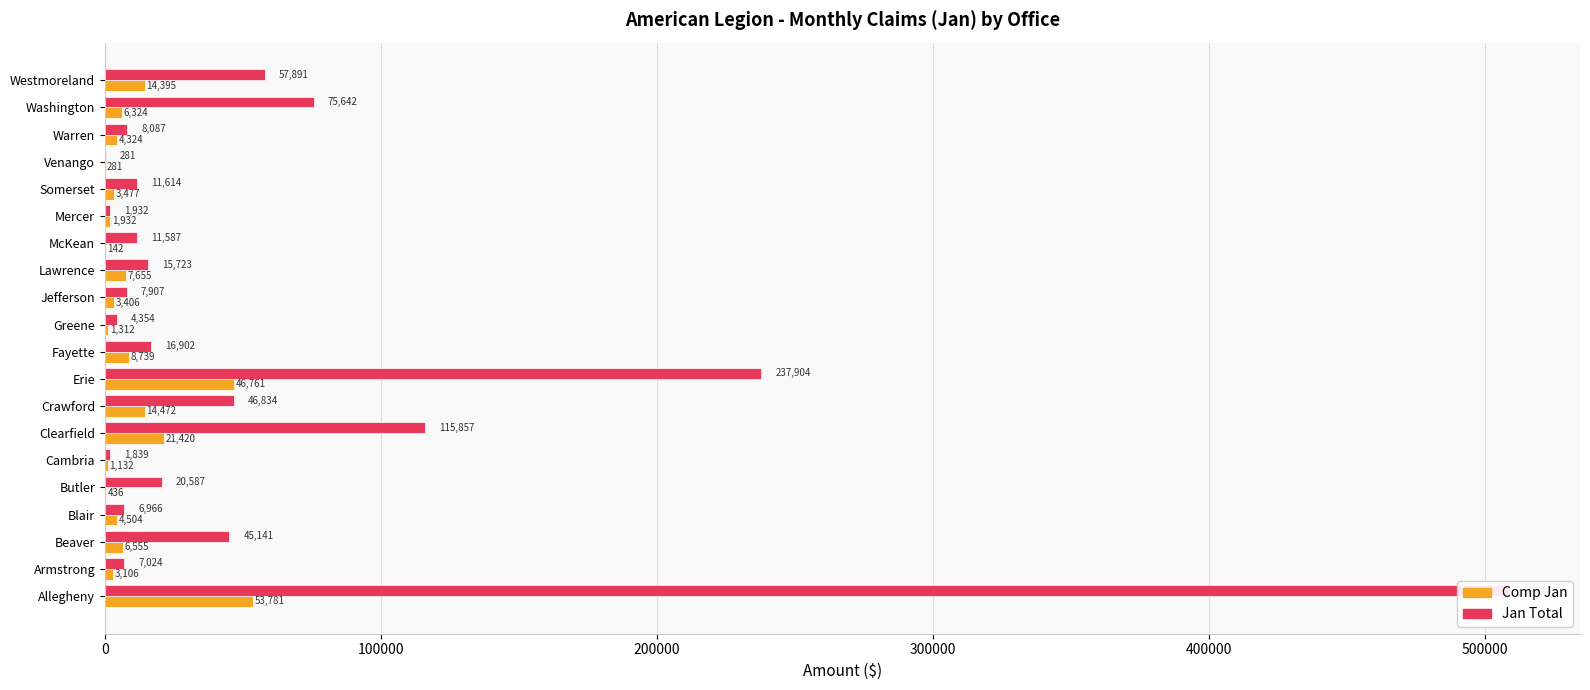

What is the greatest value displayed?

509038